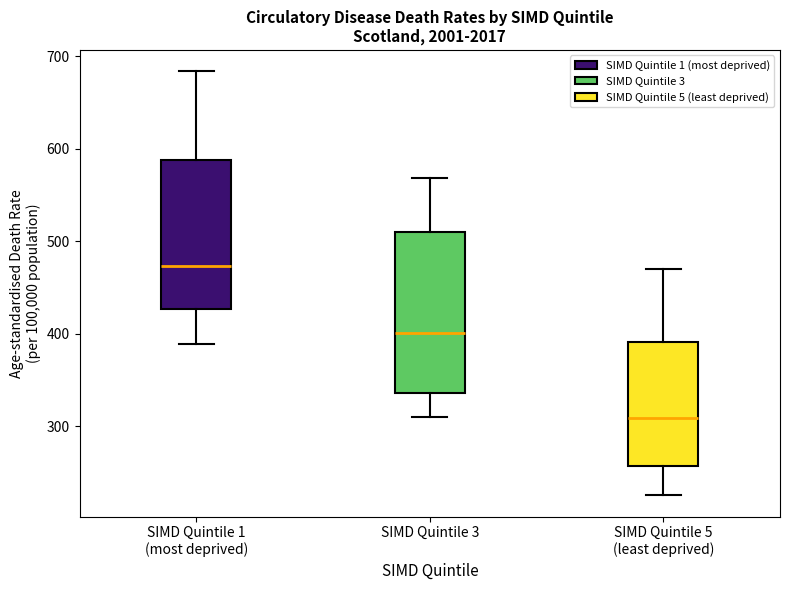

Reading left to right, transcribe this box plot: for each box, give where its median line is, the range the box spans, and where its two whiskers end, as read against the y-axis. The values are not printed on the chart, so give them approximately, as read against the axis.

SIMD Quintile 1 (most deprived): median 470, box 430 to 590, whiskers 390 to 680
SIMD Quintile 3: median 400, box 340 to 510, whiskers 310 to 570
SIMD Quintile 5 (least deprived): median 310, box 260 to 390, whiskers 230 to 470